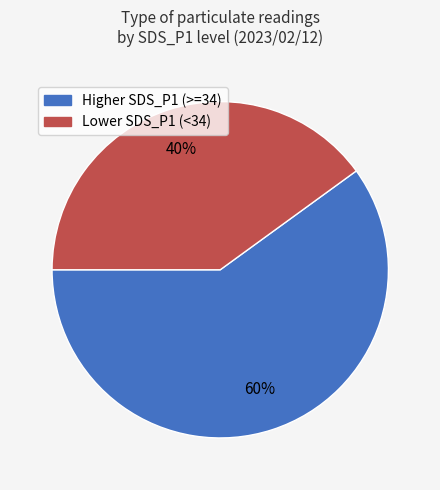

To the nearest percent, what is the average slice percentage?

50%